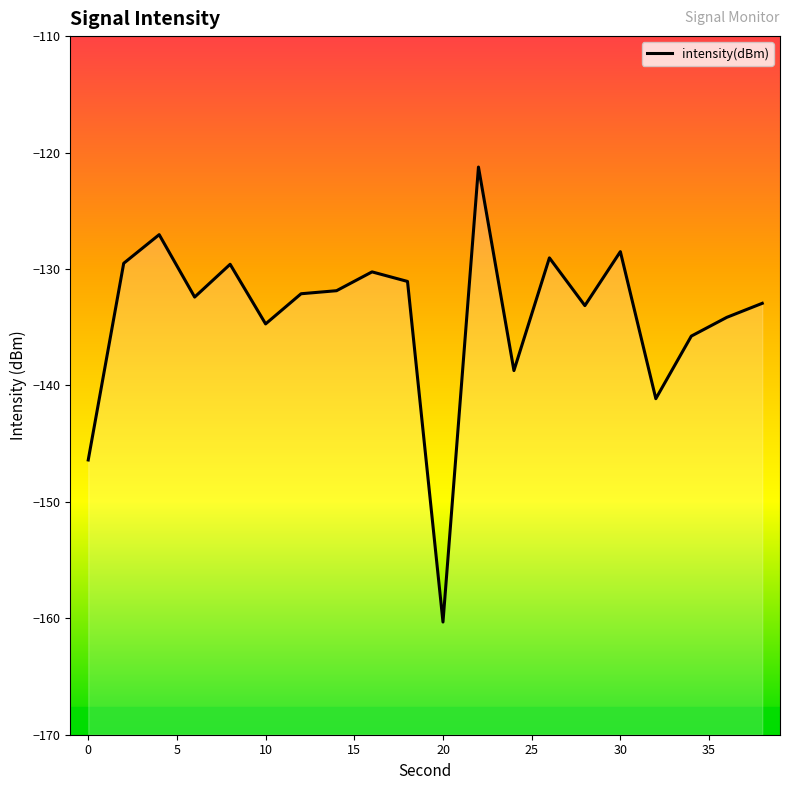

What is the average value?

-134.0